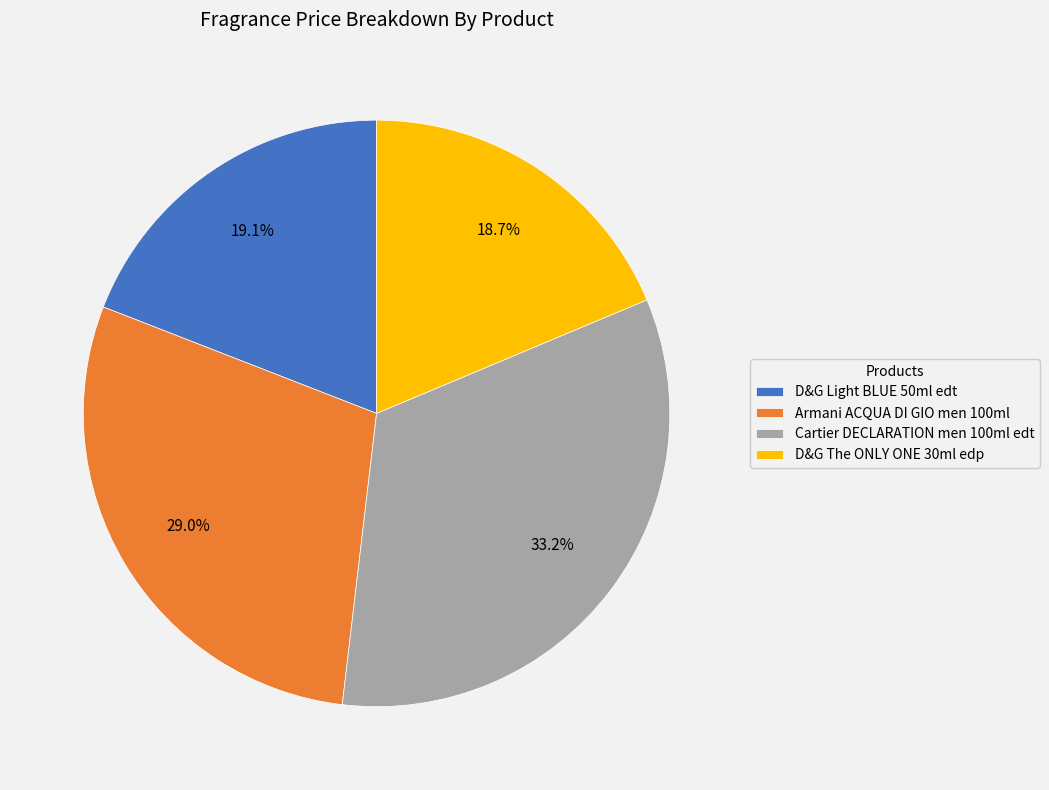

Combined, do D&G The ONLY ONE 30ml edp and Armani ACQUA DI GIO men 100ml account for over 50%?

No